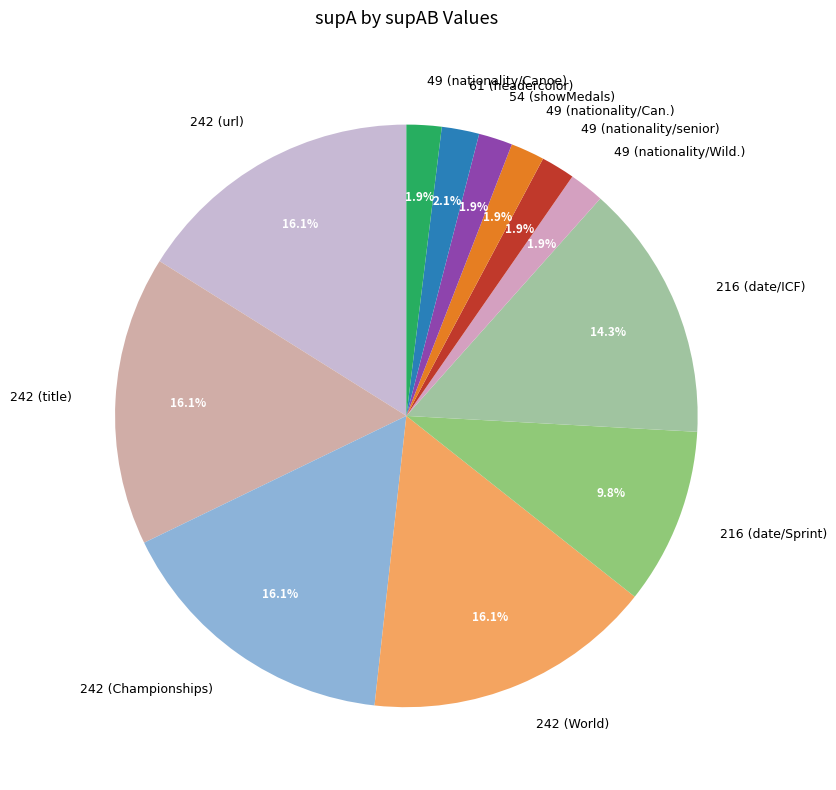

How many segments does this pie chart have?

12